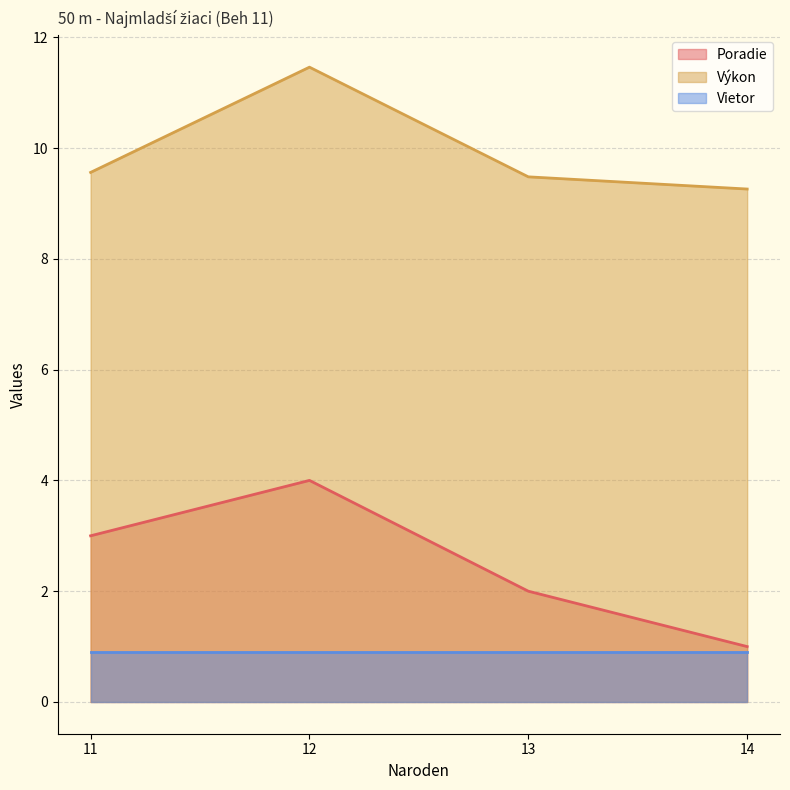

What are all the series names shown in the legend?

Poradie, Výkon, Vietor